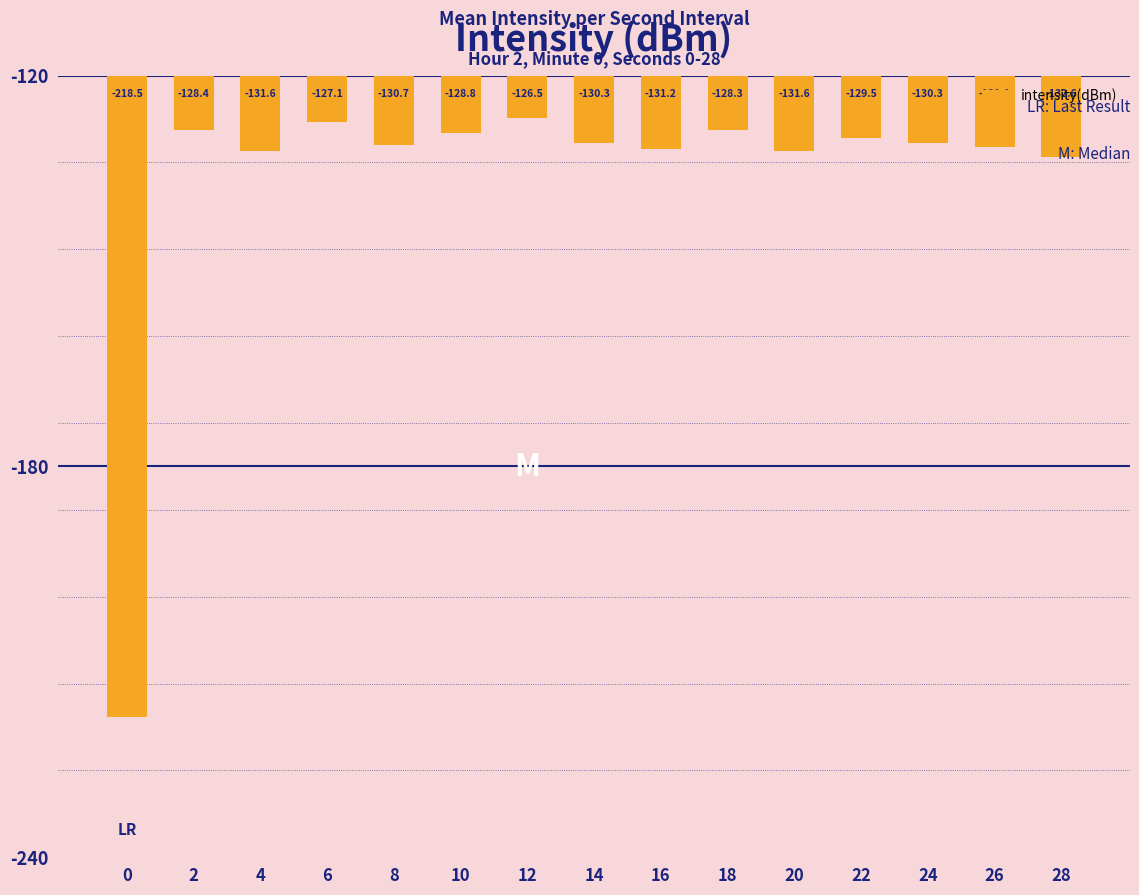

What is the value of the 12th bar from the left?

-129.5